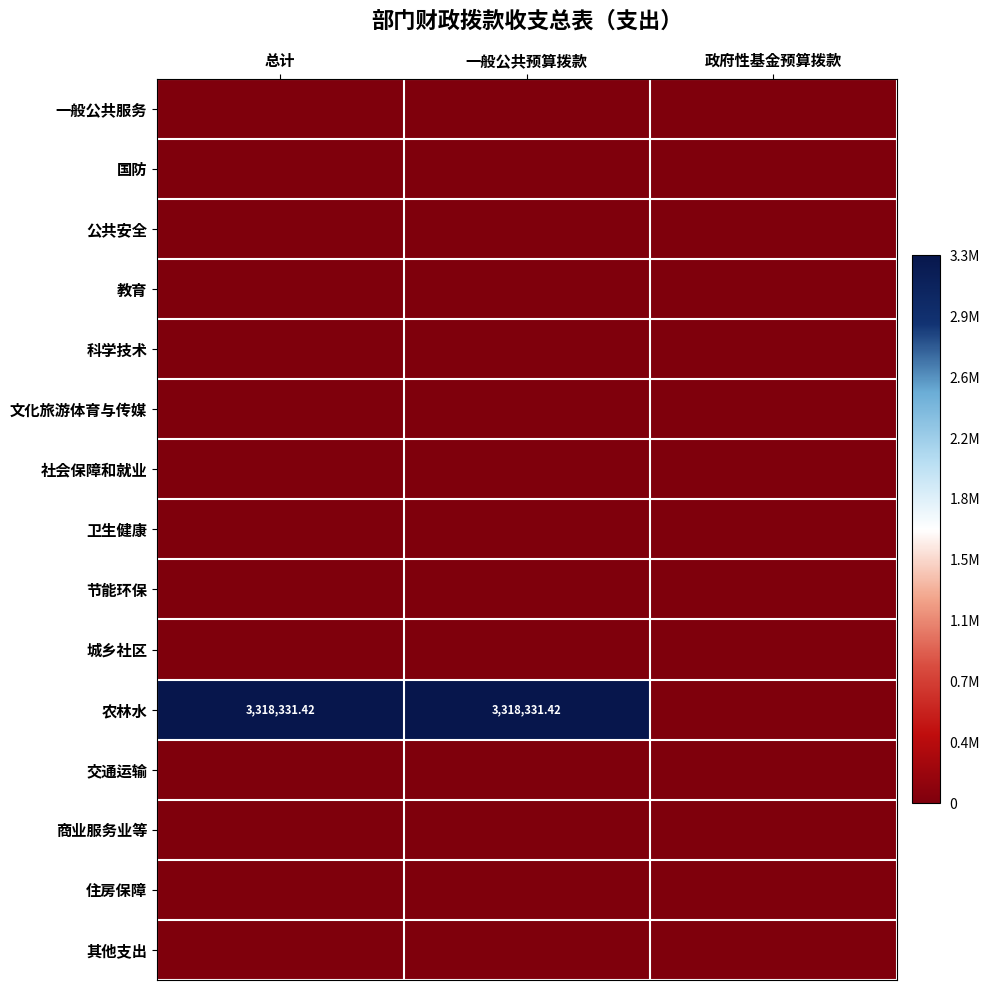

How many categories are shown in the chart?

3